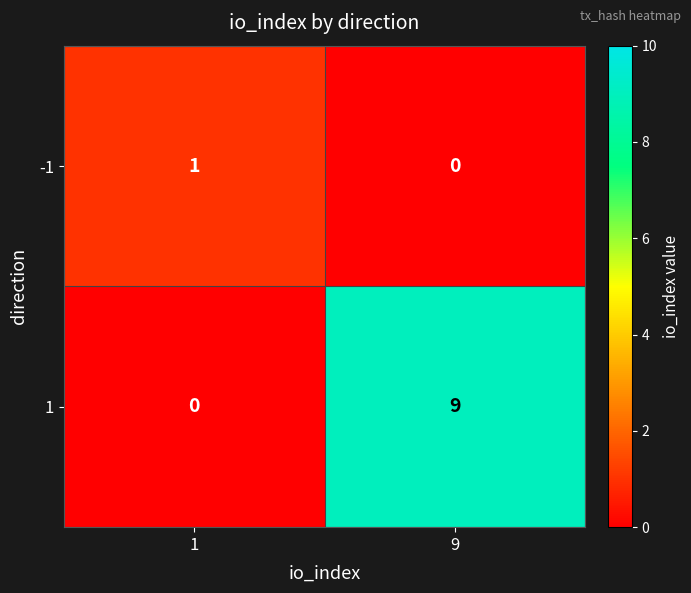

Rank the series by their average value, from lowest to highest.

-1, 1